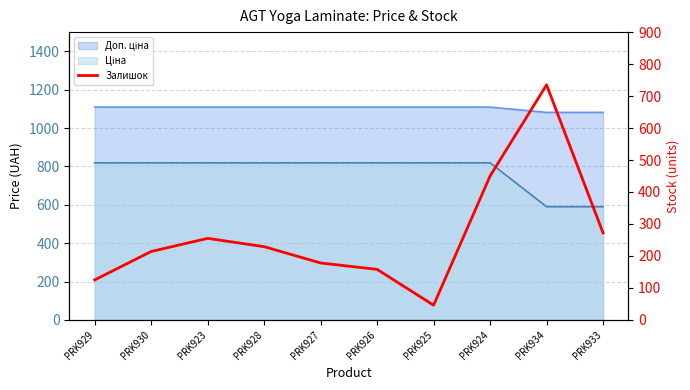

What is the difference between the maximum and minimum values?

689